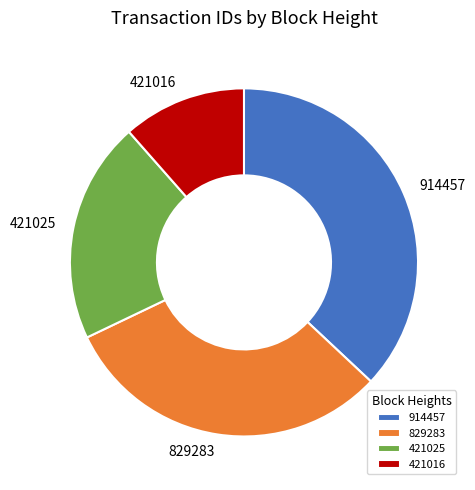

Combined, do 421016 and 421025 account for over 50%?

No